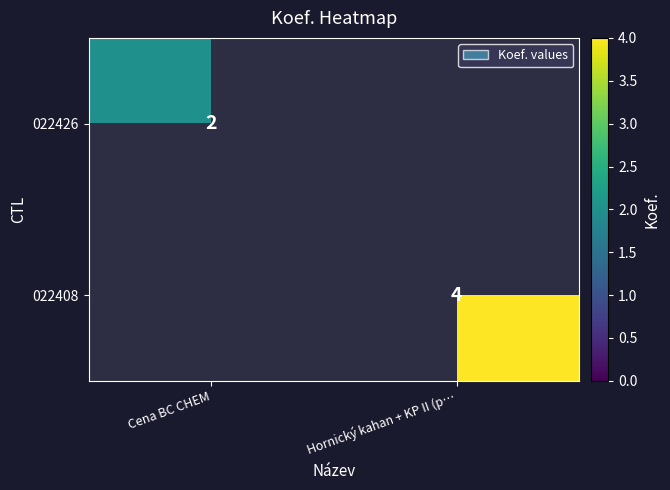

True or false: 022408 has a value of 4 at Hornický kahan + KP II (p….

True